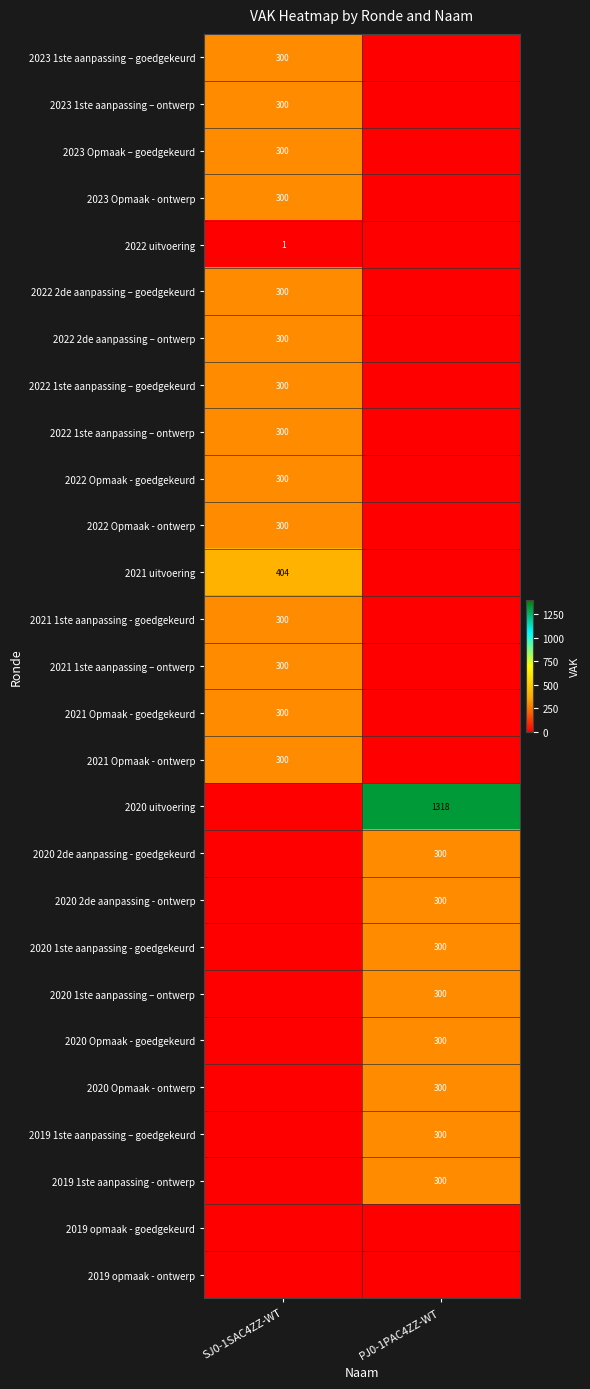

Is it true that 2022 Opmaak - goedgekeurd equals 300 at SJ0-1SAC4ZZ-WT?

True